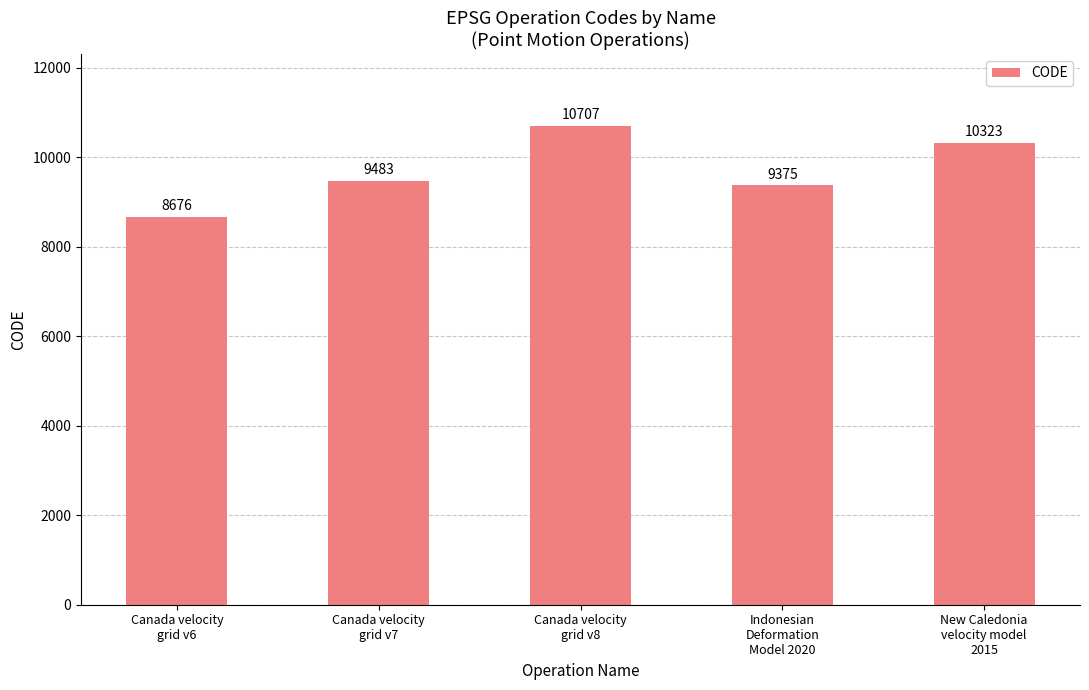

Reading left to right, list all the values displayed in this chart.

Canada velocity
grid v6=8676	Canada velocity
grid v7=9483	Canada velocity
grid v8=10707	Indonesian
Deformation
Model 2020=9375	New Caledonia
velocity model
2015=10323